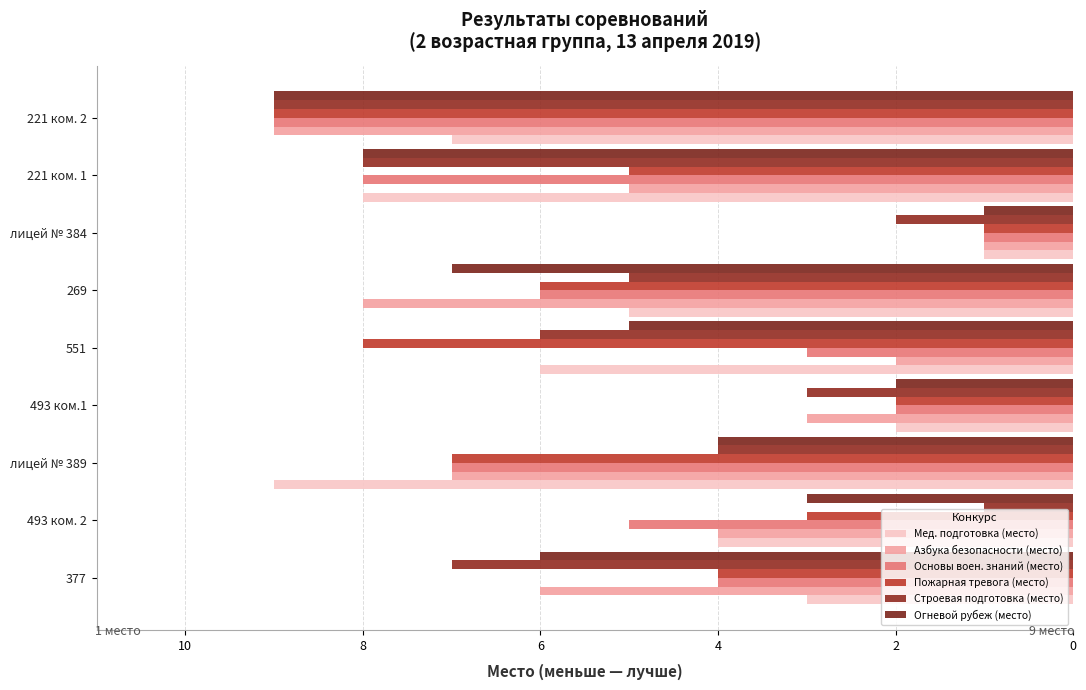

How many values in the Мед. подготовка (место) series are below 5?

4